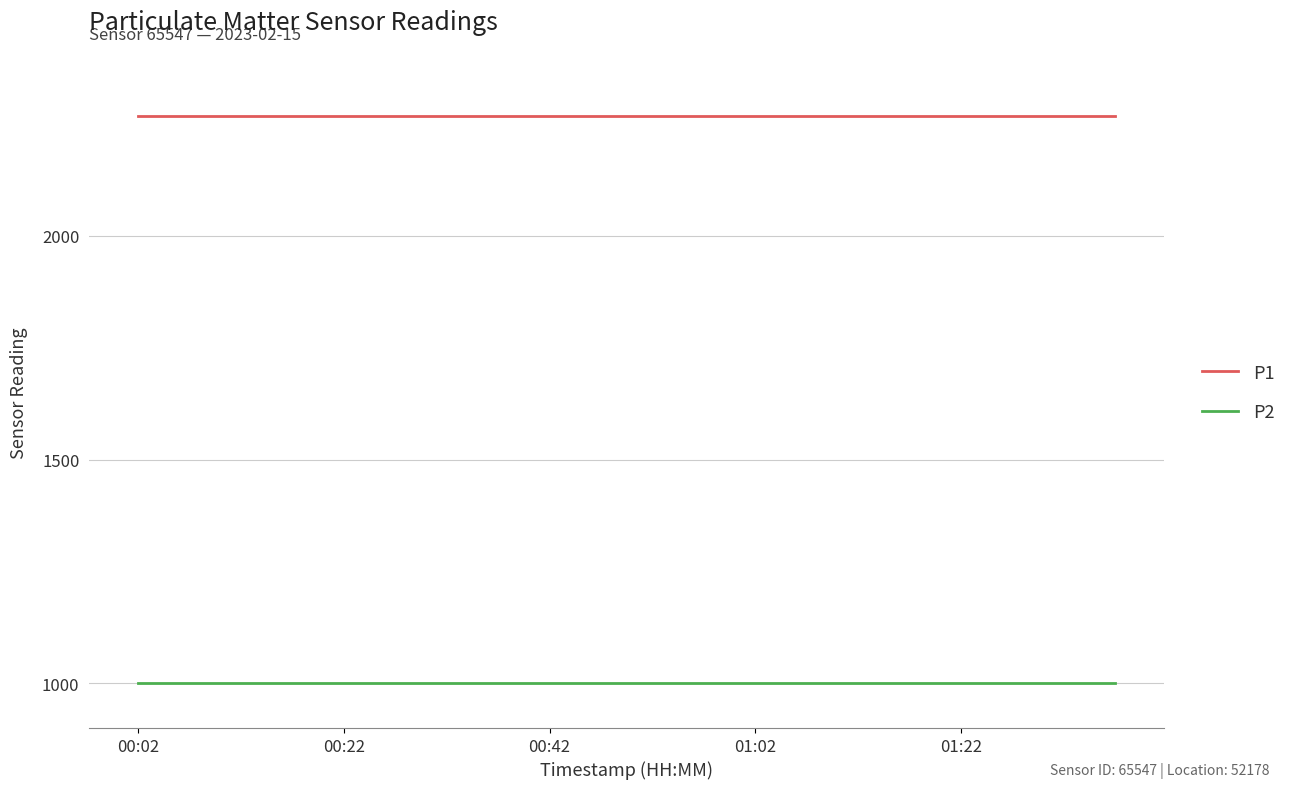

Which series has the largest total across all categories?

P1